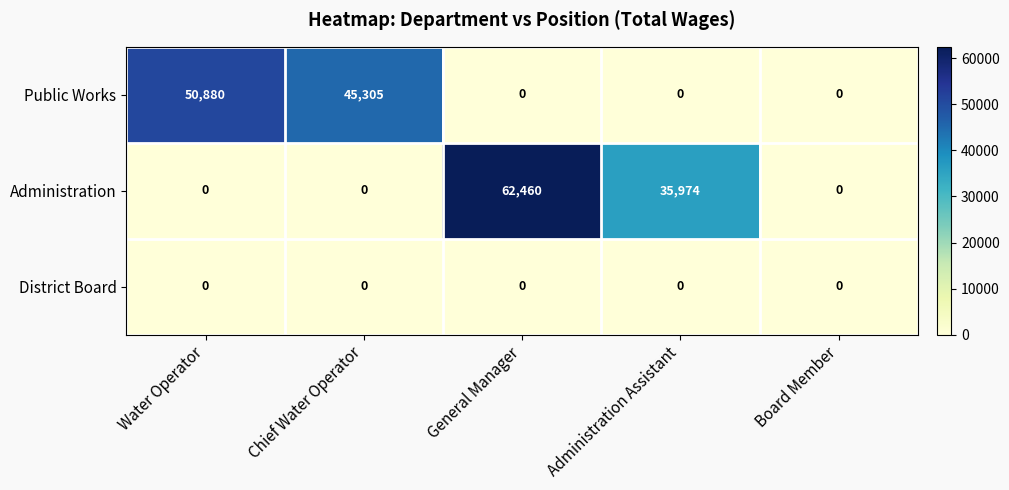

Count the Public Works values in the range 0 to 45305.

4